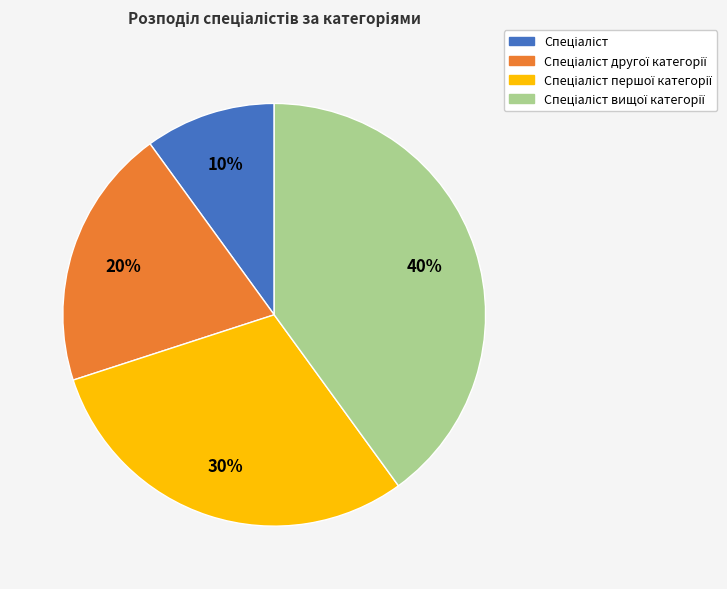

To the nearest percent, what is the average slice percentage?

25%